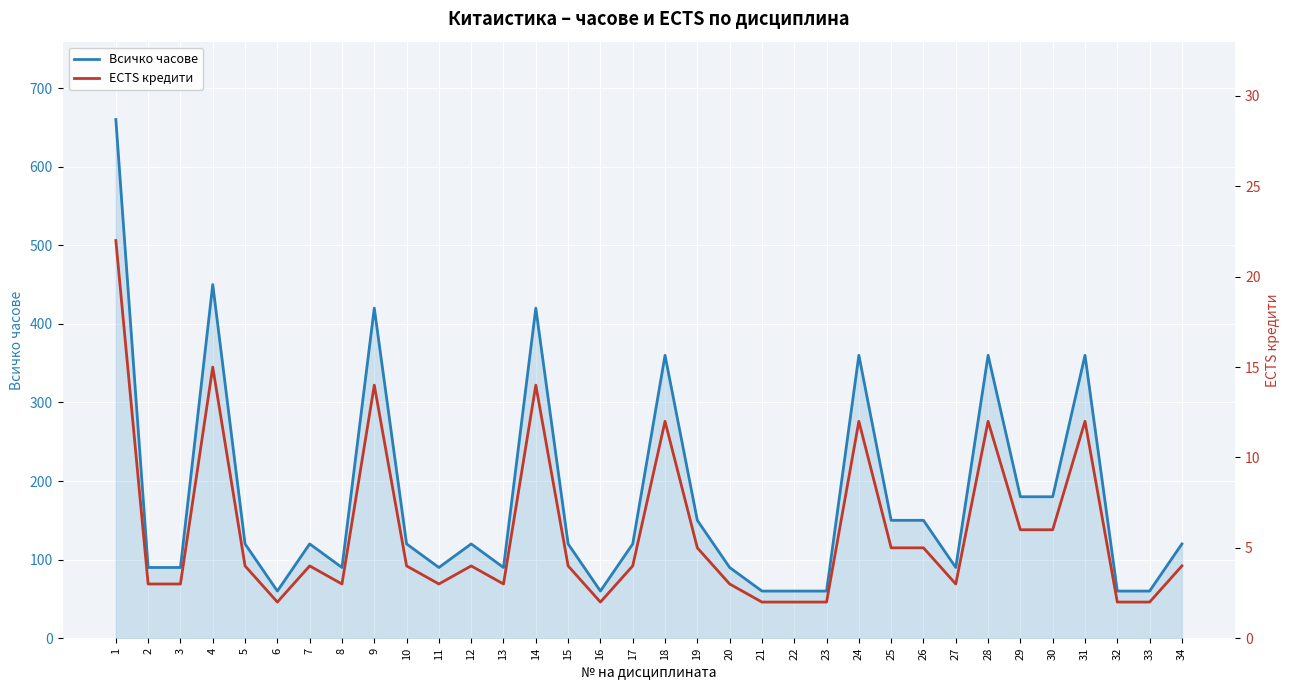

True or false: Всичко часове and ECTS кредити intersect in this chart.

False